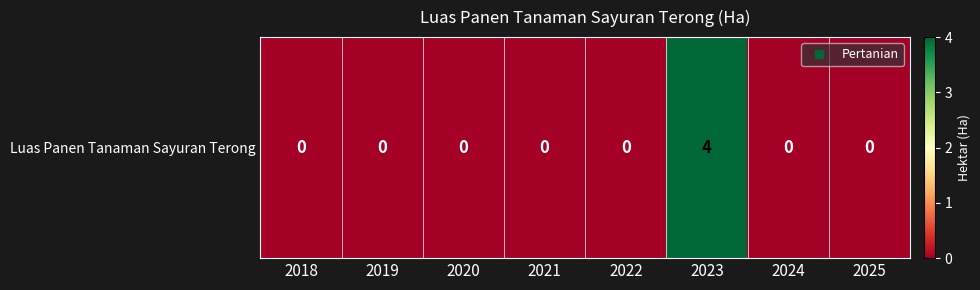

The value at 2023 is 4. True or false?

True